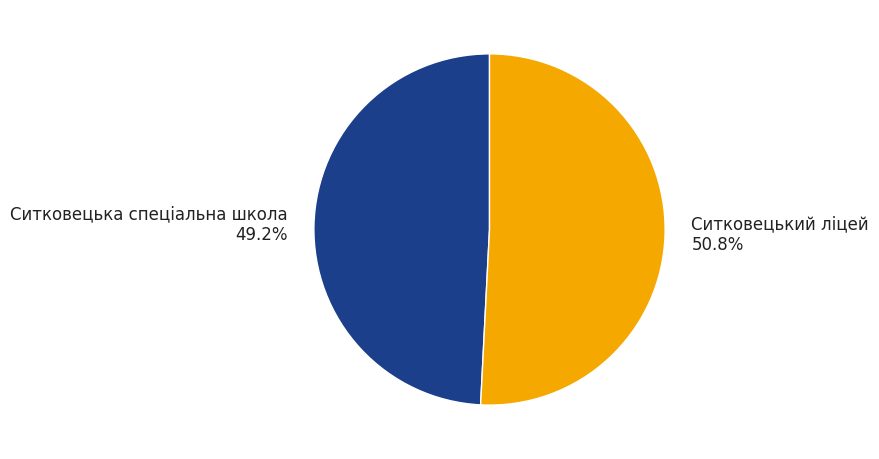

Is Ситковецький ліцей the majority of the pie?

Yes